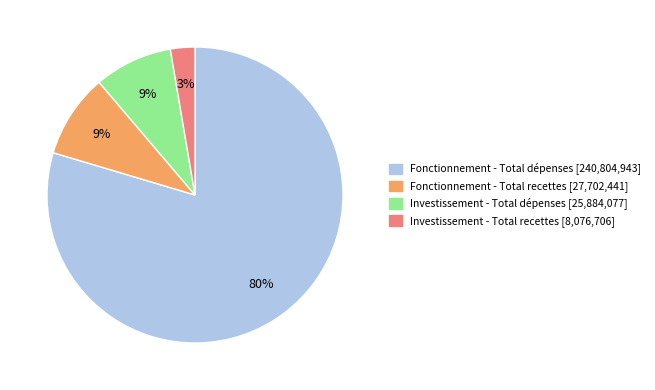

How many slices are in this pie chart?

4